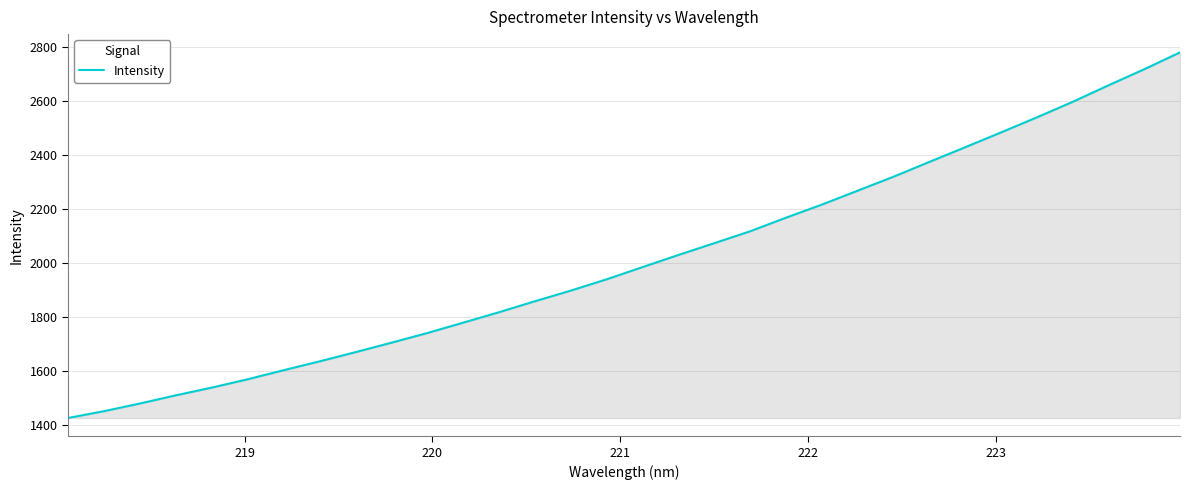

What is the smallest value displayed?

1426.8